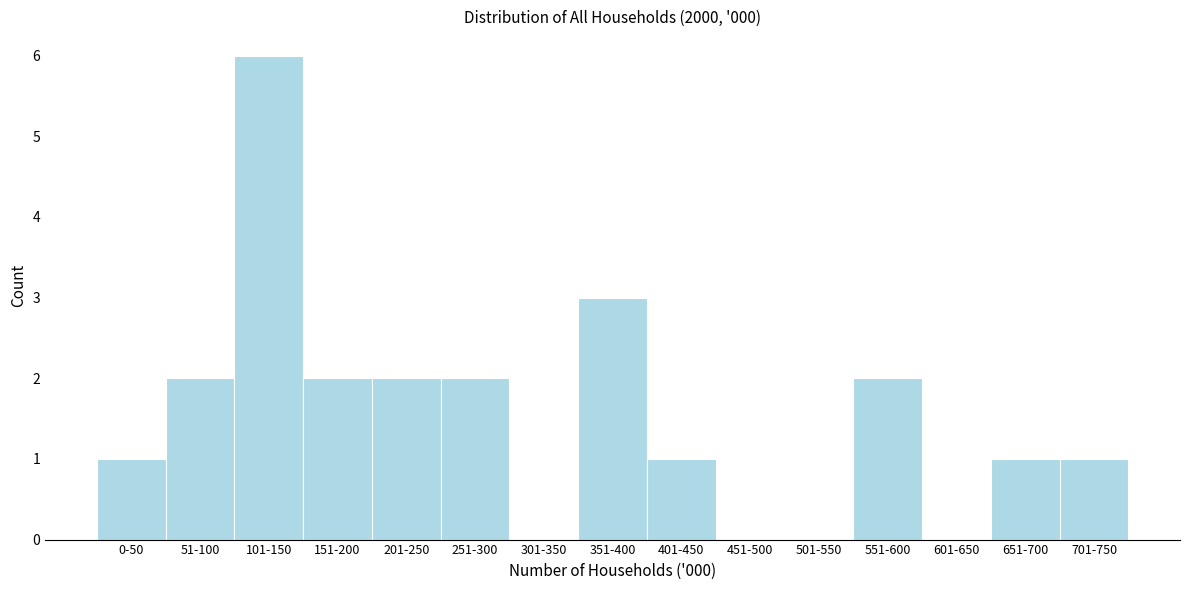

Reading left to right, transcribe all the data shown in this chart.

0-50=1	51-100=2	101-150=6	151-200=2	201-250=2	251-300=2	301-350=0	351-400=3	401-450=1	451-500=0	501-550=0	551-600=2	601-650=0	651-700=1	701-750=1